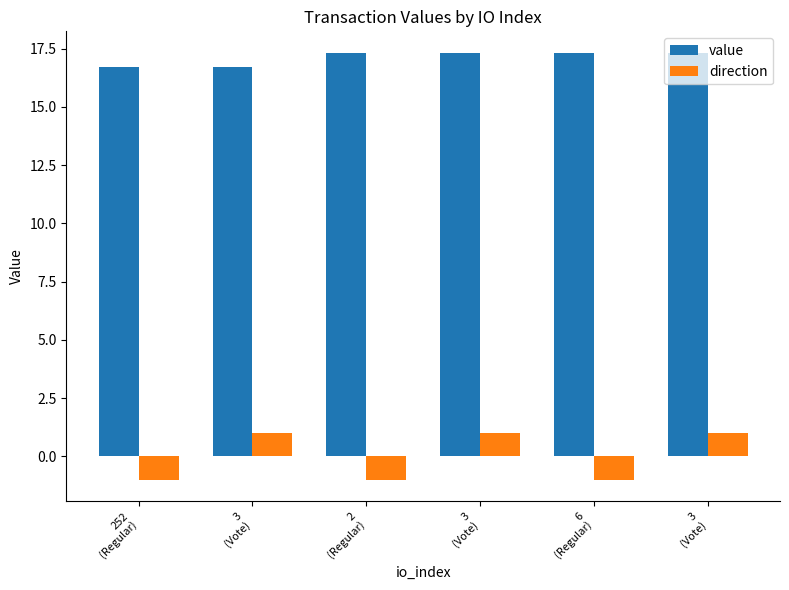

What are all the series names shown in the legend?

value, direction